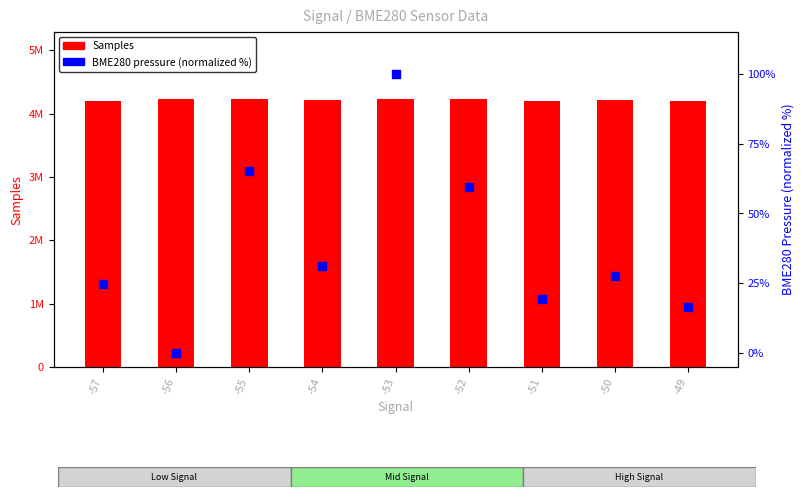

Which series reaches the maximum Y coordinate?

Samples